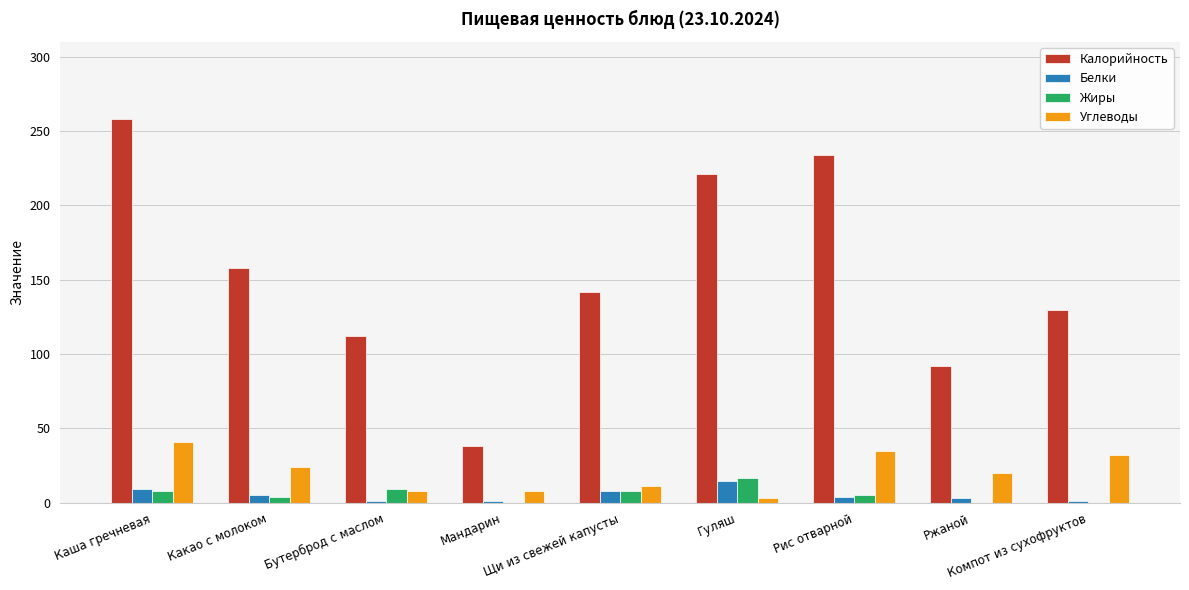

What is the maximum value for Белки?

15